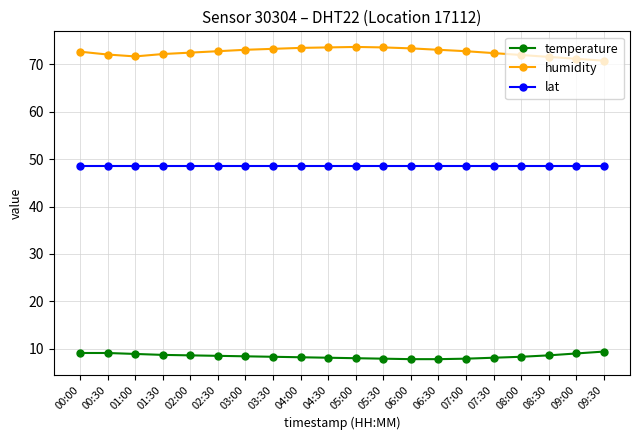

At 02:00, list the series in order from largest to smallest.

humidity, lat, temperature